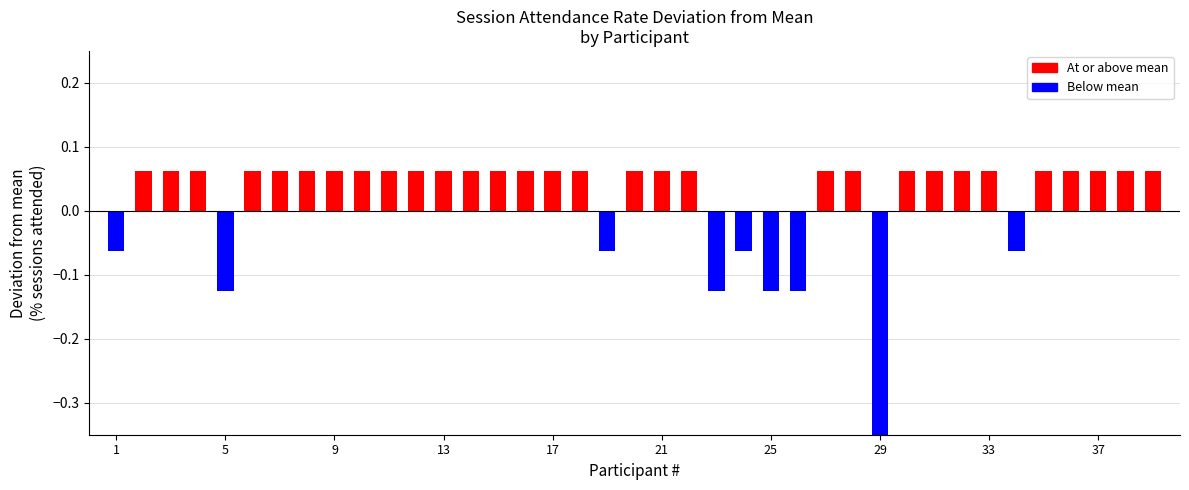

What is the change in value from 24 to 33?

+0.1